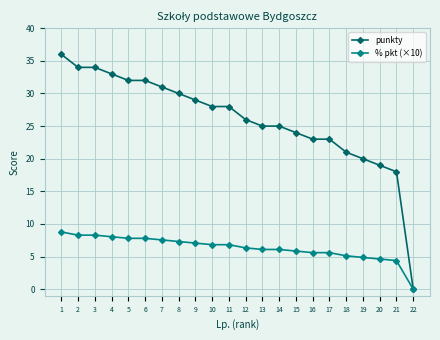

How many distinct data groups are displayed?

2